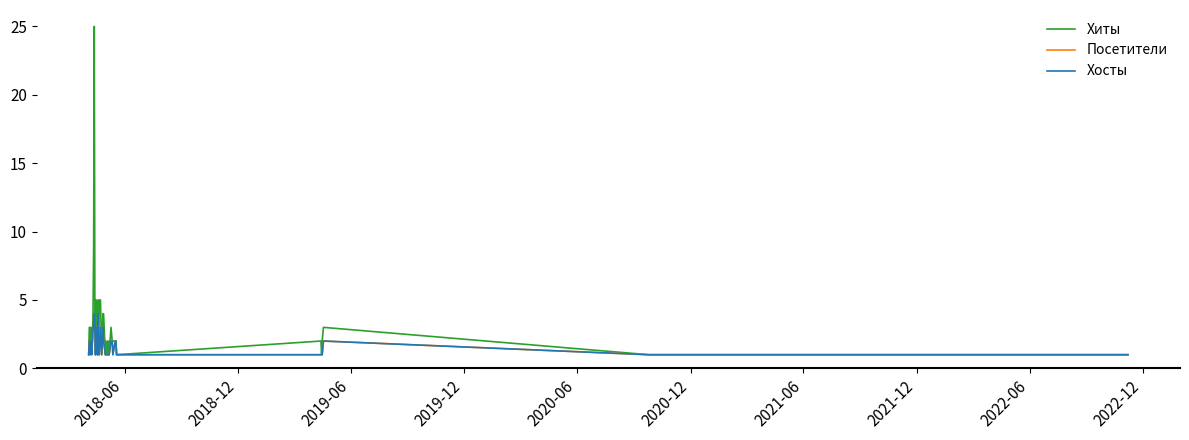

What is the highest value of the Хосты series?

4